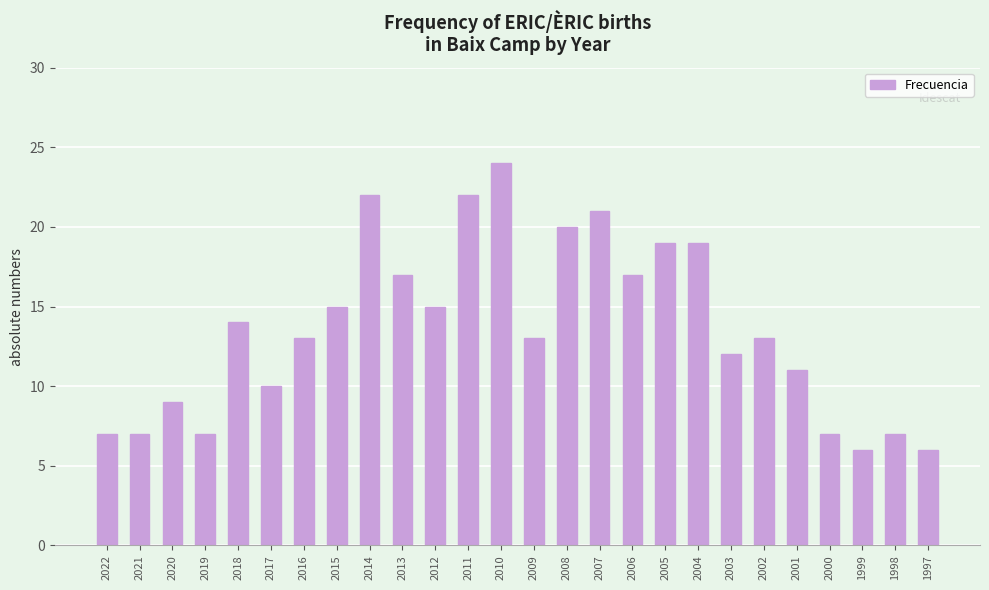

What is the difference between the values at 2013 and 2012?

2